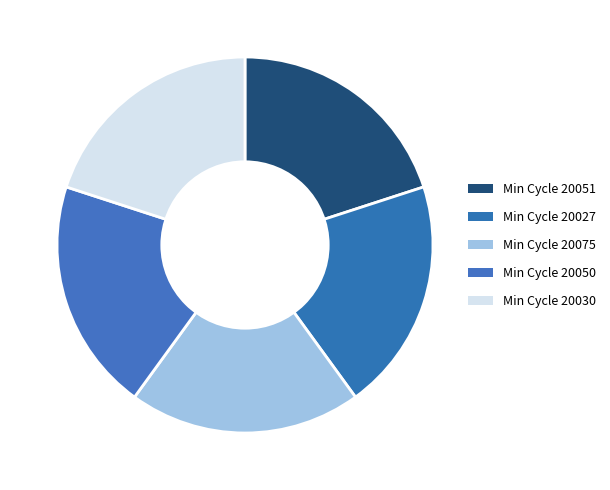

Which category has the smallest portion of the pie?

20030